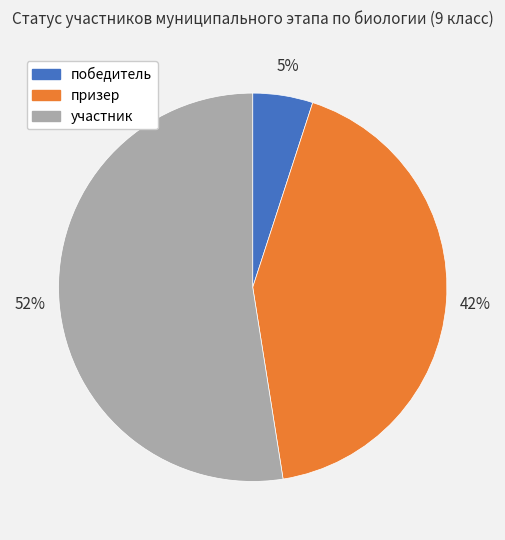

Which category accounts for the majority?

участник